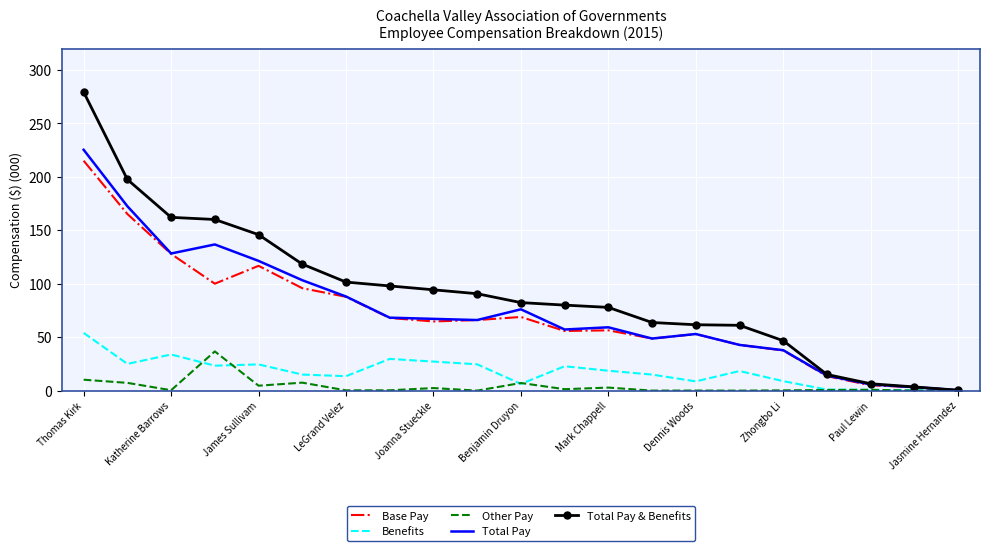

Which series has the widest spread of values?

Total Pay & Benefits